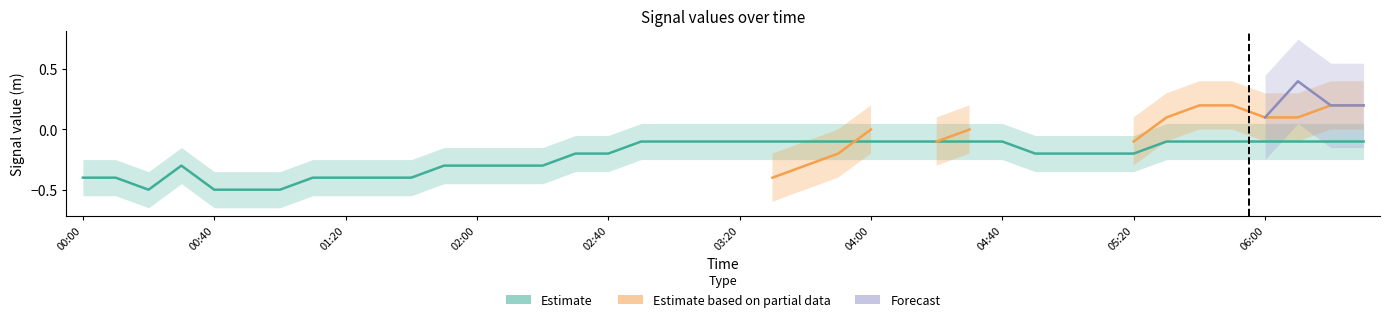

Is this an area chart (filled region under the line)?

No